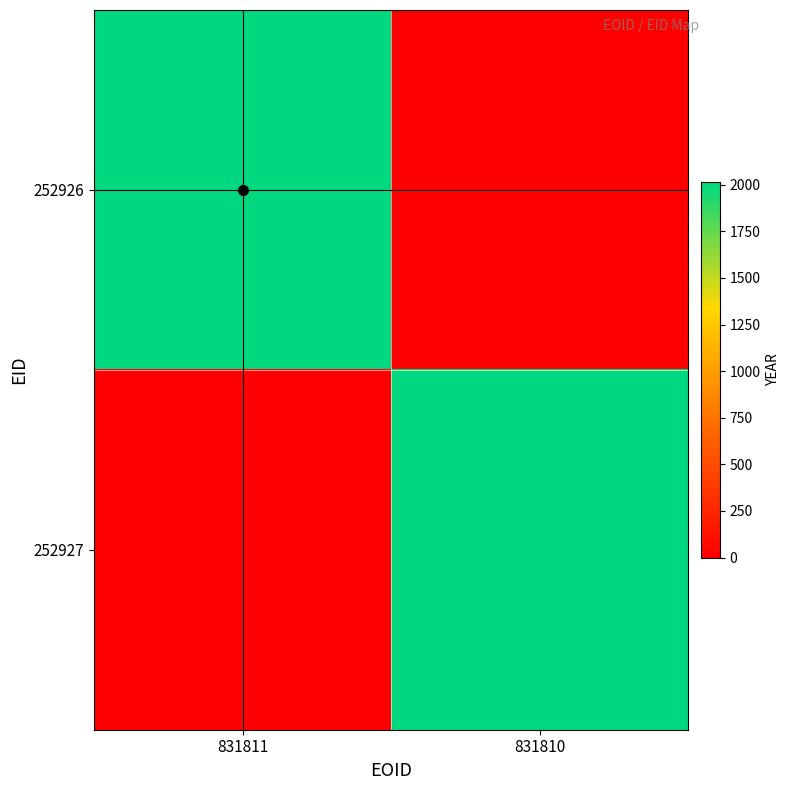

At which category is the sum across all series the highest?

831811